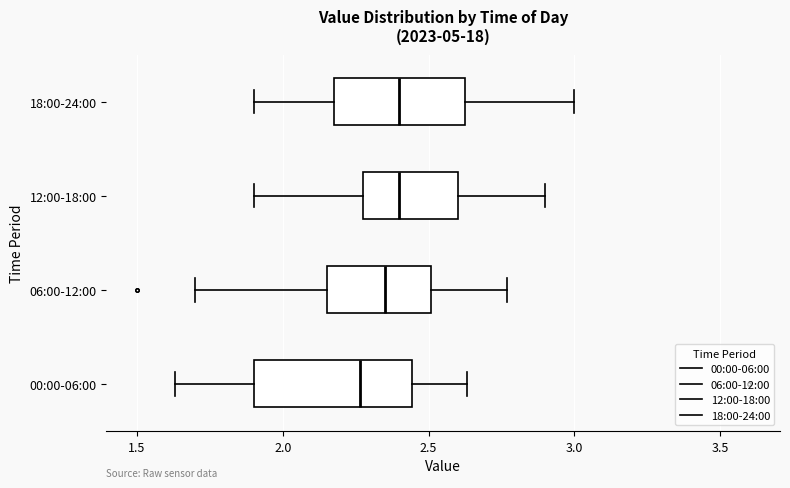

Where does the median line of the box for 06:00-12:00 sit on the x-axis? The values are not printed on the chart, so give them approximately, as read against the axis.

2.35